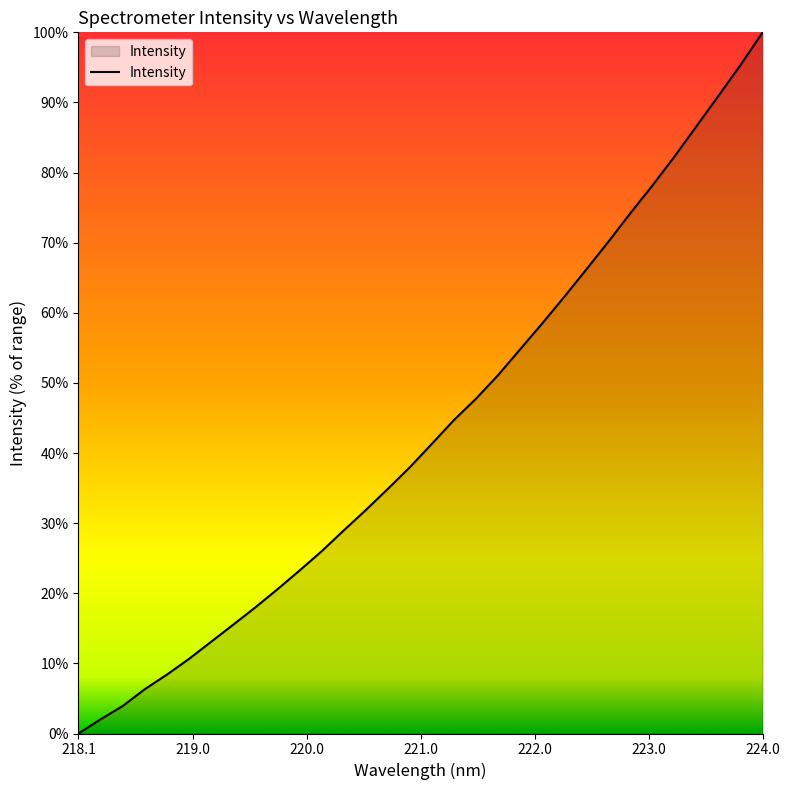

What is the difference between the maximum and minimum values?

100.0